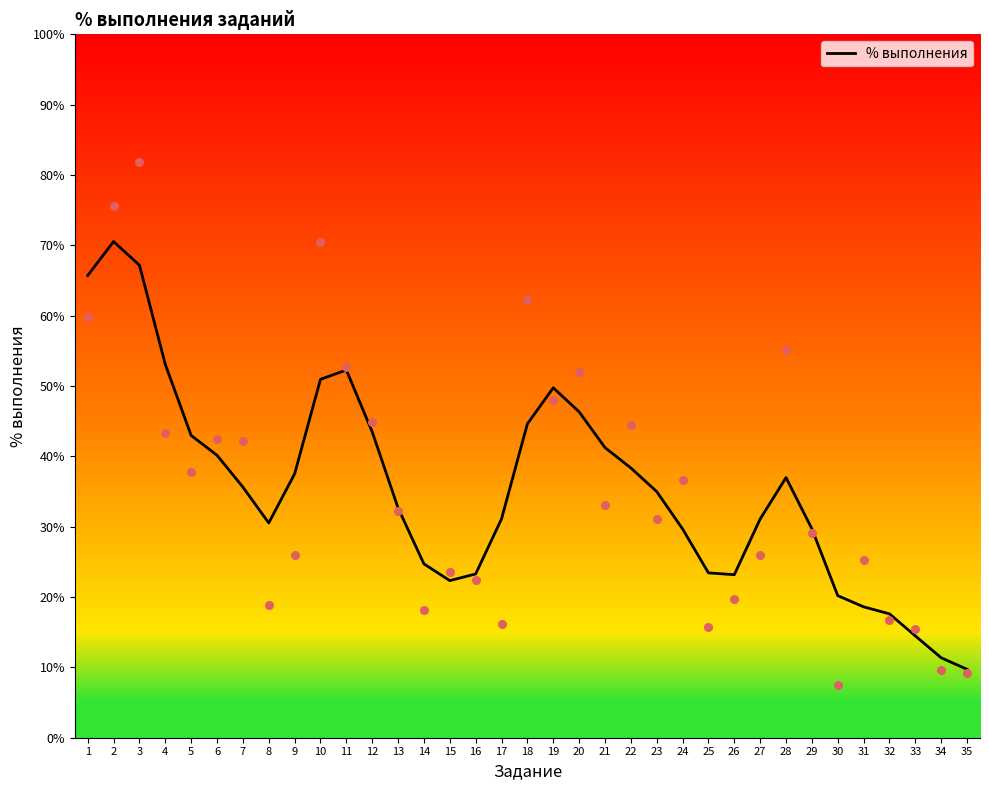

Approximately how many times larger is the value at 34 compared to 2?

0.2